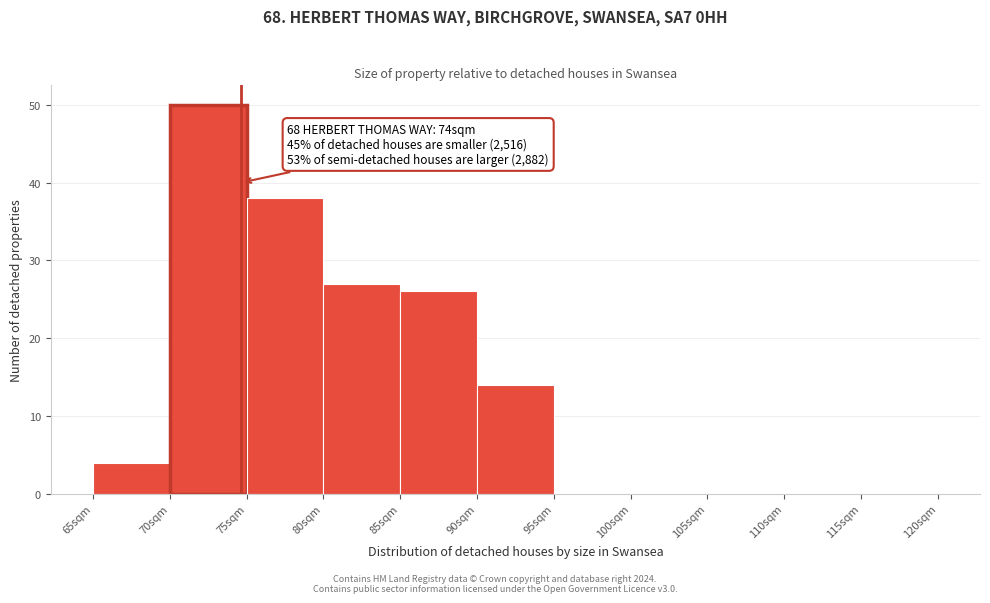

Over which range of the x-axis is the bar tallest?

70 to 75